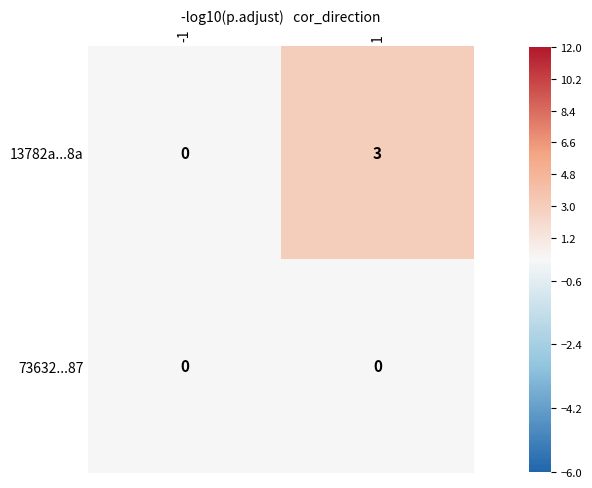

Which series has the largest total across all categories?

13782a...8a